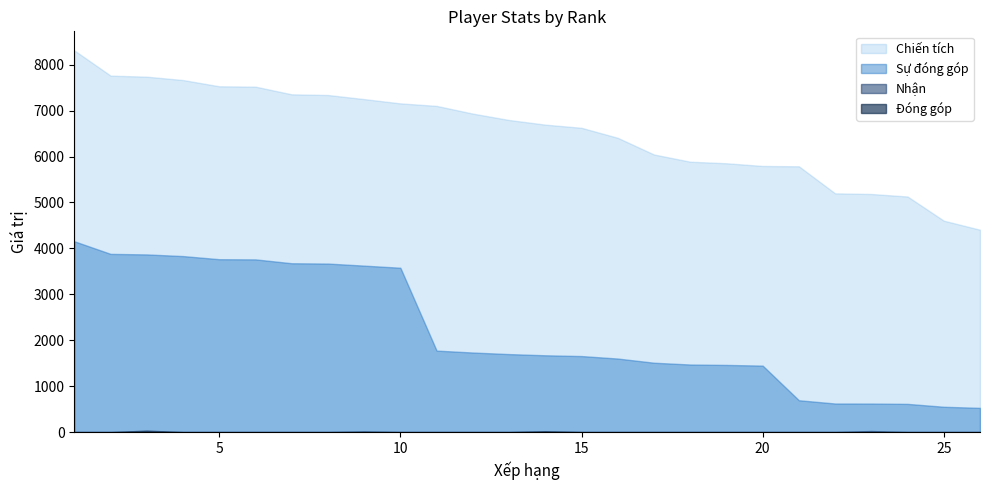

Is it true that Sự đóng góp equals 3677 at 7?

True